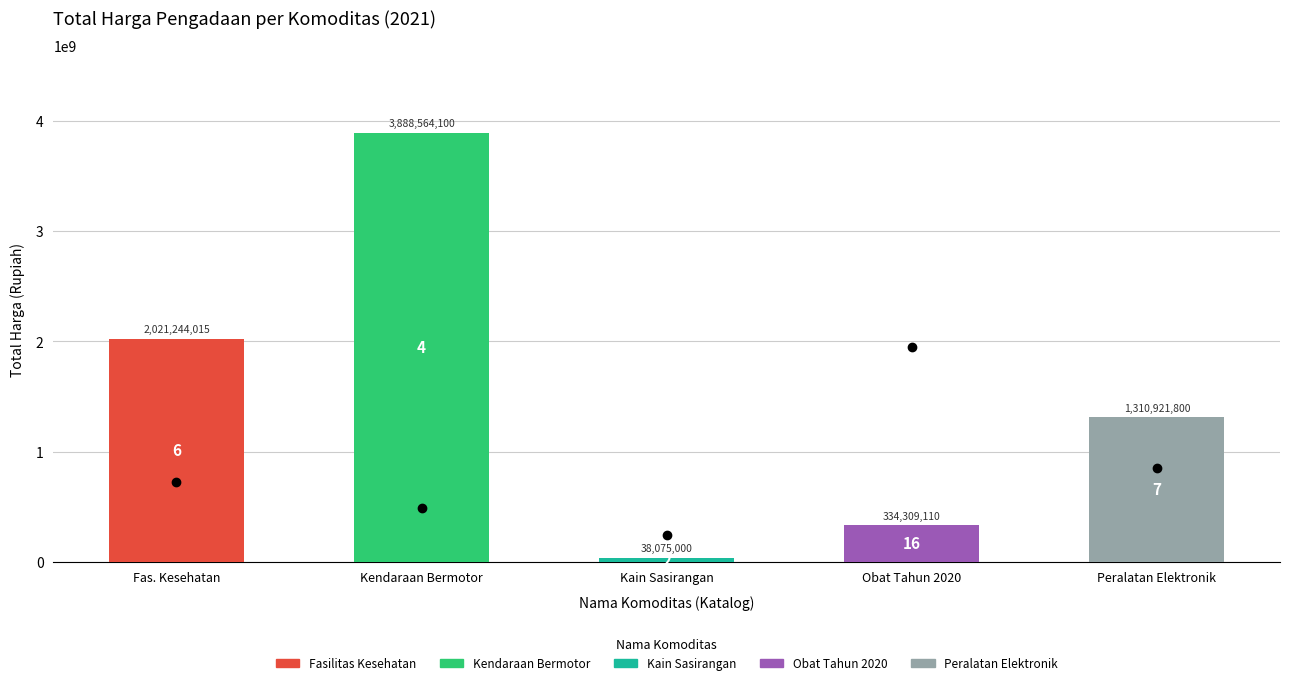

What is the average value?

1518622805